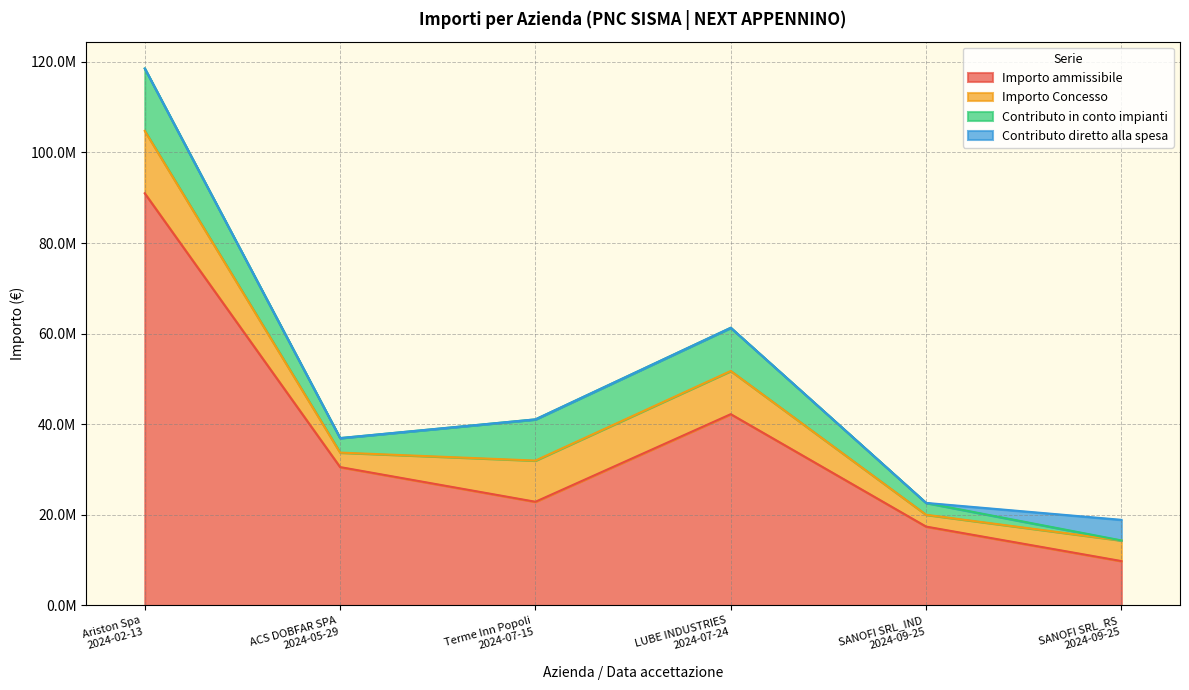

What is the sum of the Contributo diretto alla spesa values at Terme Inn Popoli
2024-07-15 and SANOFI SRL_RS
2024-09-25?

4552000.0